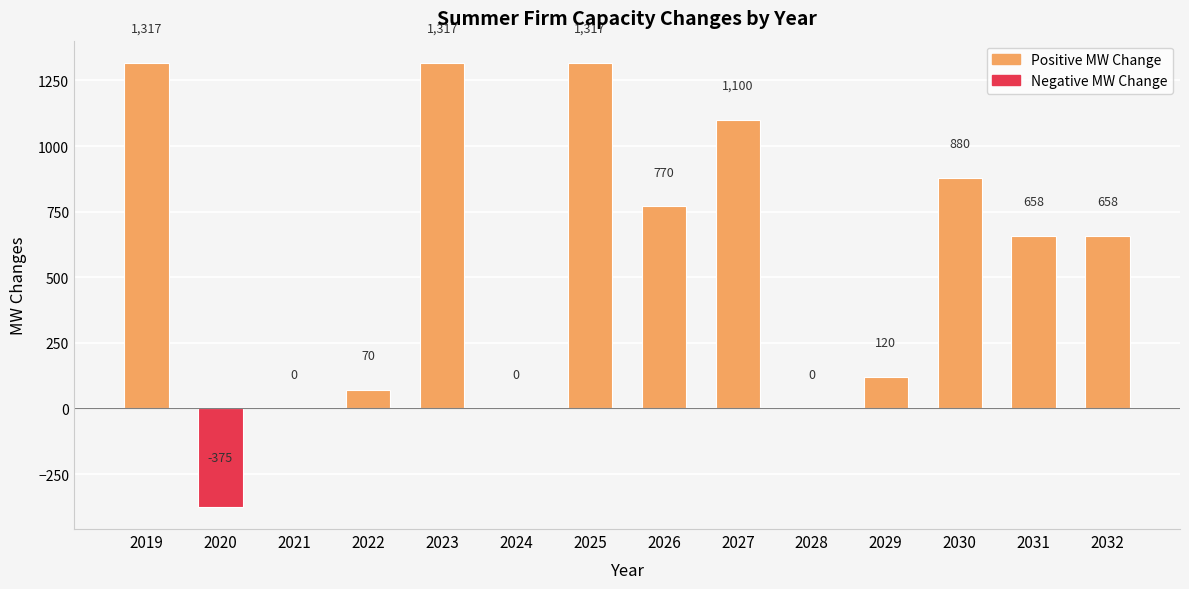

What is the sum of the values at 2029 and 2019?

1437.0